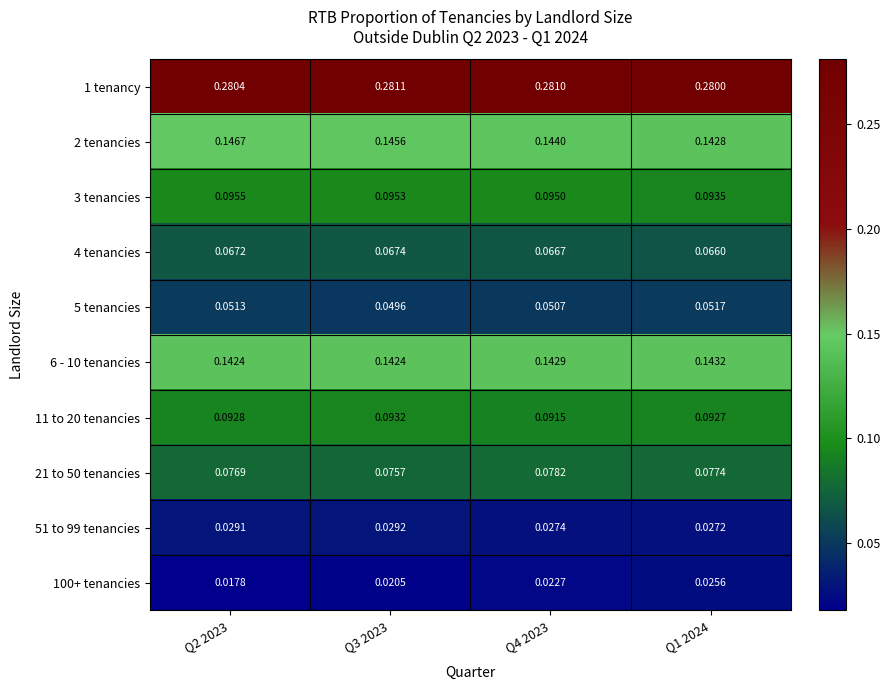

How many data points does each series have?

4